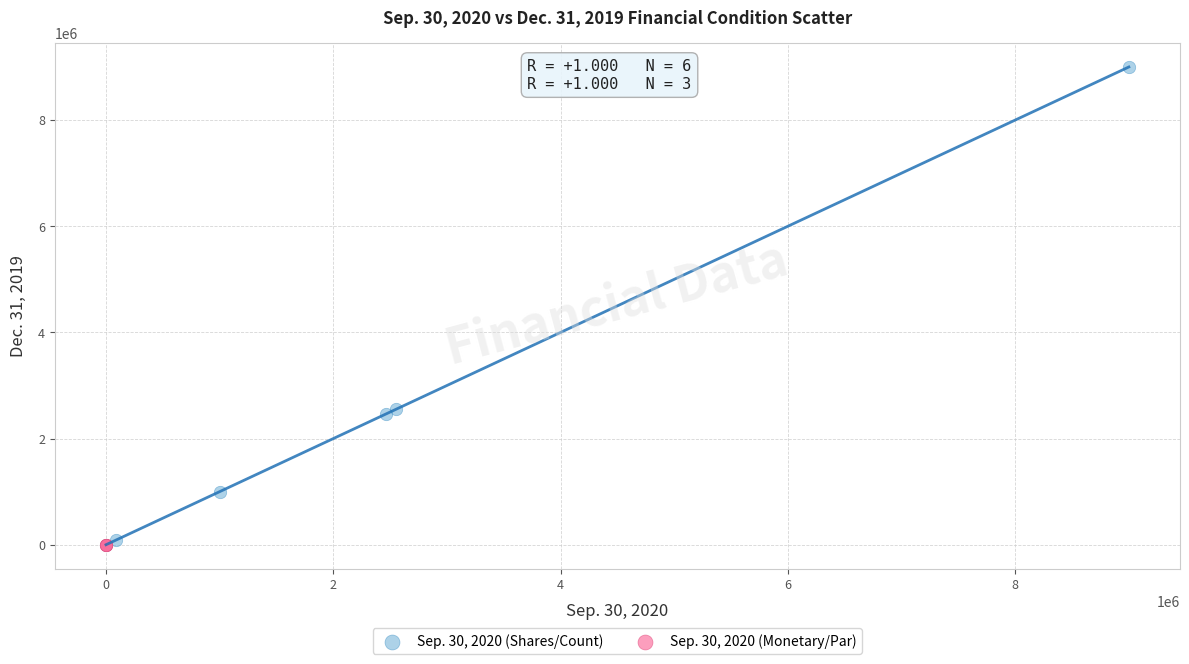

Which series has the largest Y range (max minus min)?

Sep. 30, 2020 (Shares/Count)